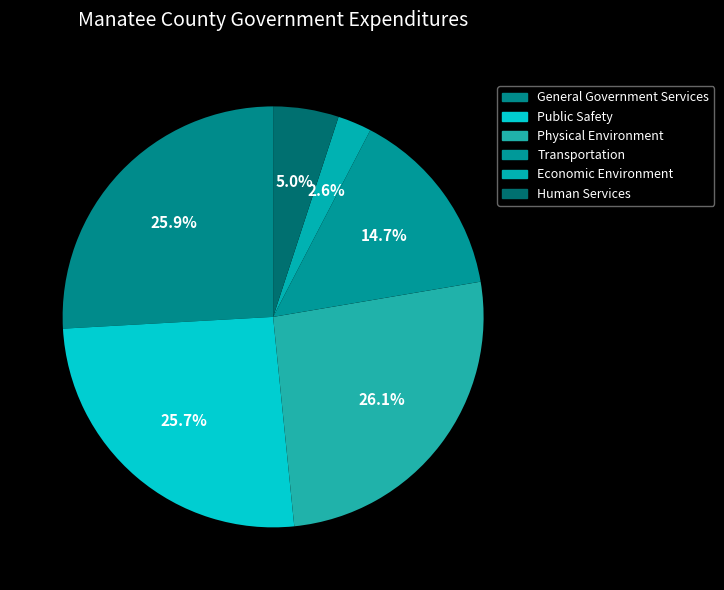

Is there any slice that represents more than half of the pie?

No